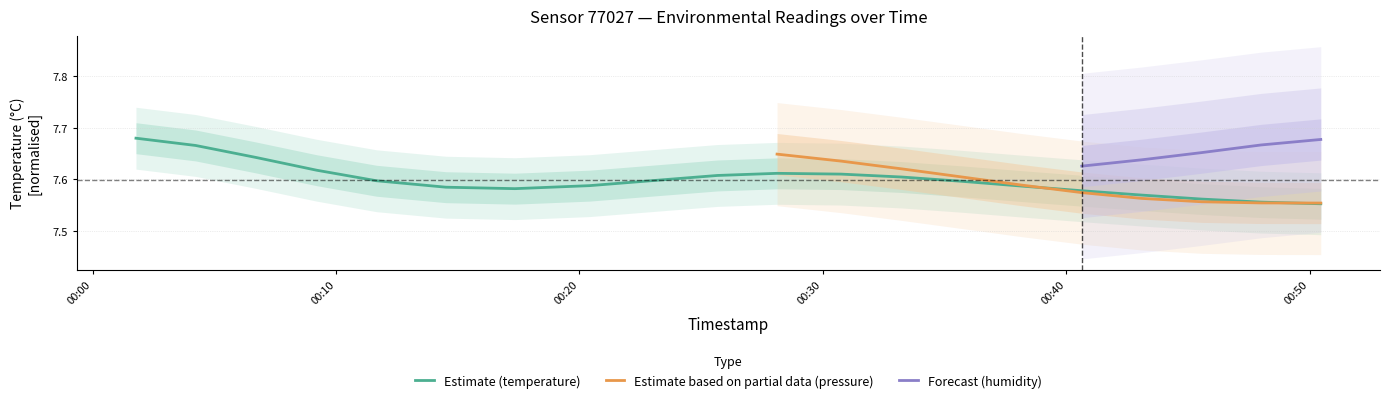

Between 2023-01-05T00:23:11 and 2023-01-05T00:43:06, which is larger?

2023-01-05T00:23:11